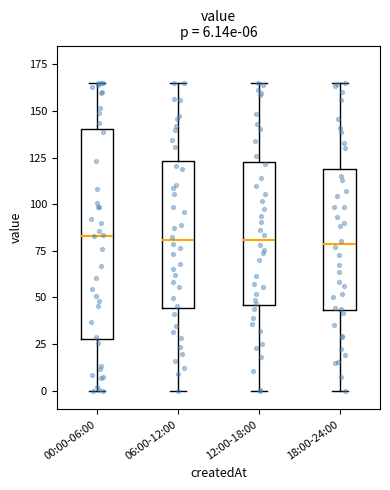

Comparing the boxes themselves (not the whiskers), which one is the tallest?

00:00-06:00